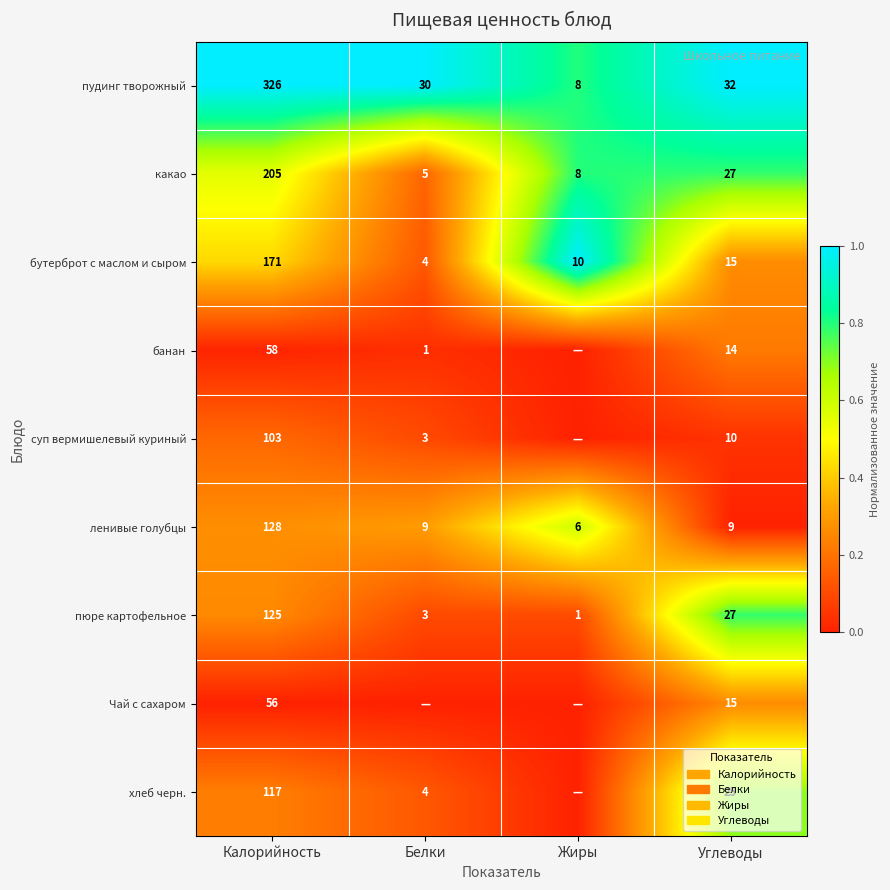

Is the value of банан at Углеводы greater than the value of какао at Углеводы?

No